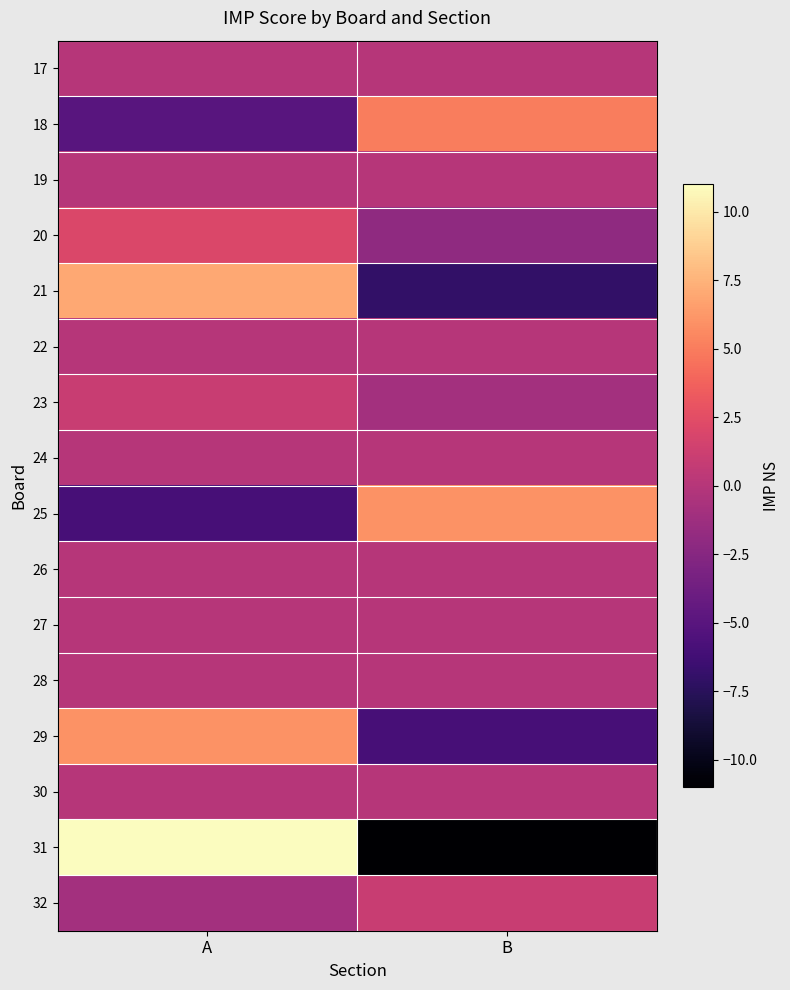

What is the total value across all series at B?

-15